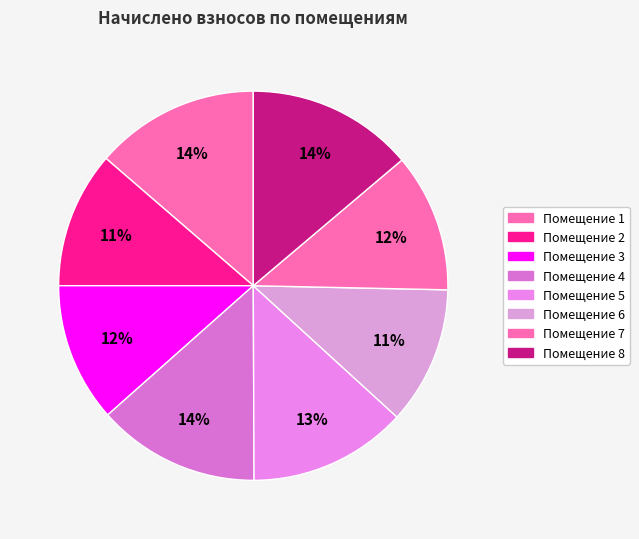

How many segments does this pie chart have?

8